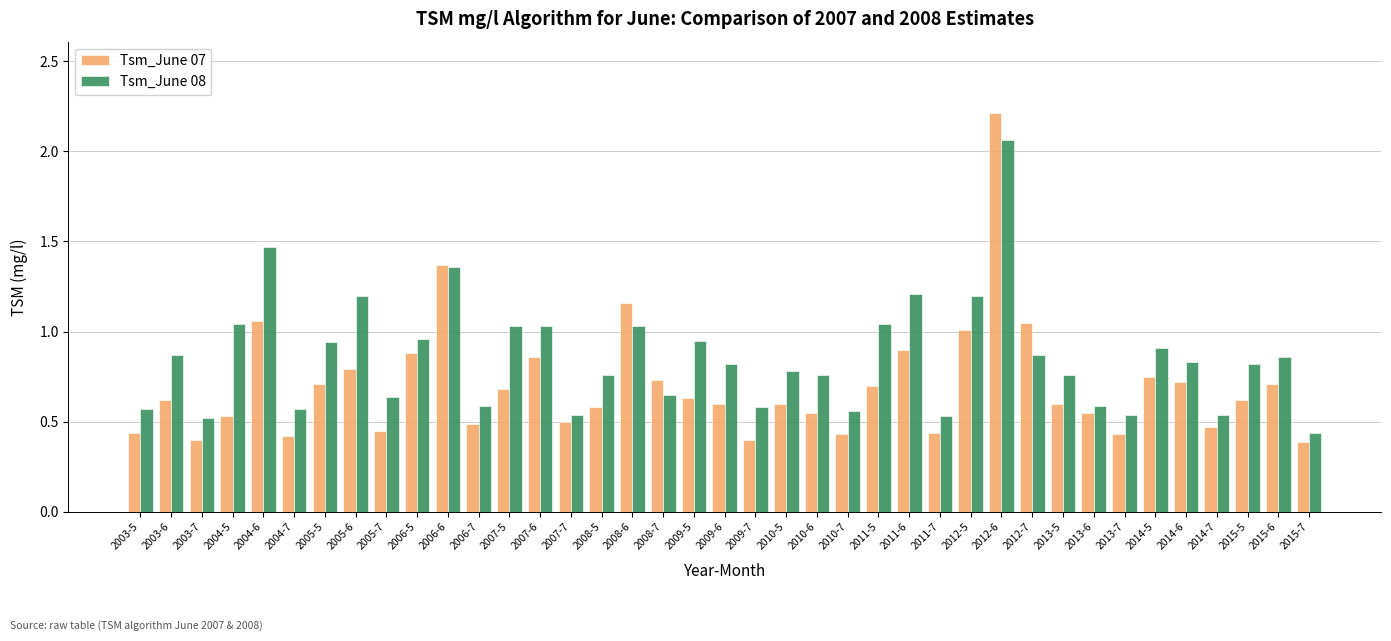

How many bars are there in total?

78